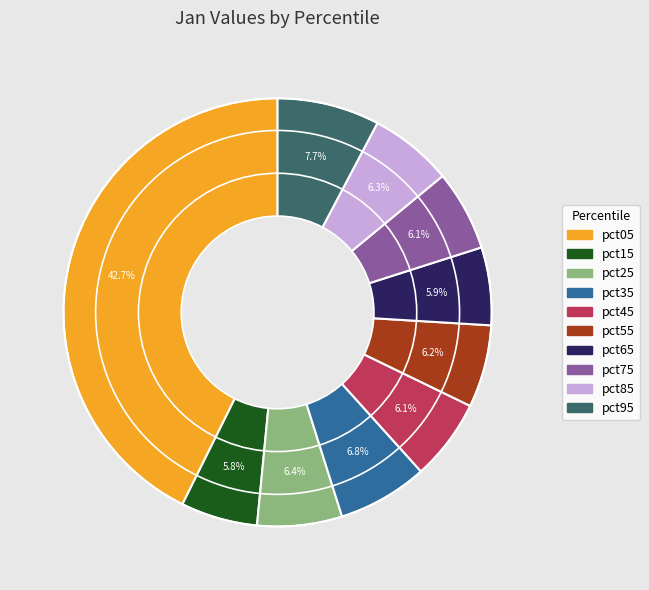

Which has a higher value, pct05 or pct35?

pct05